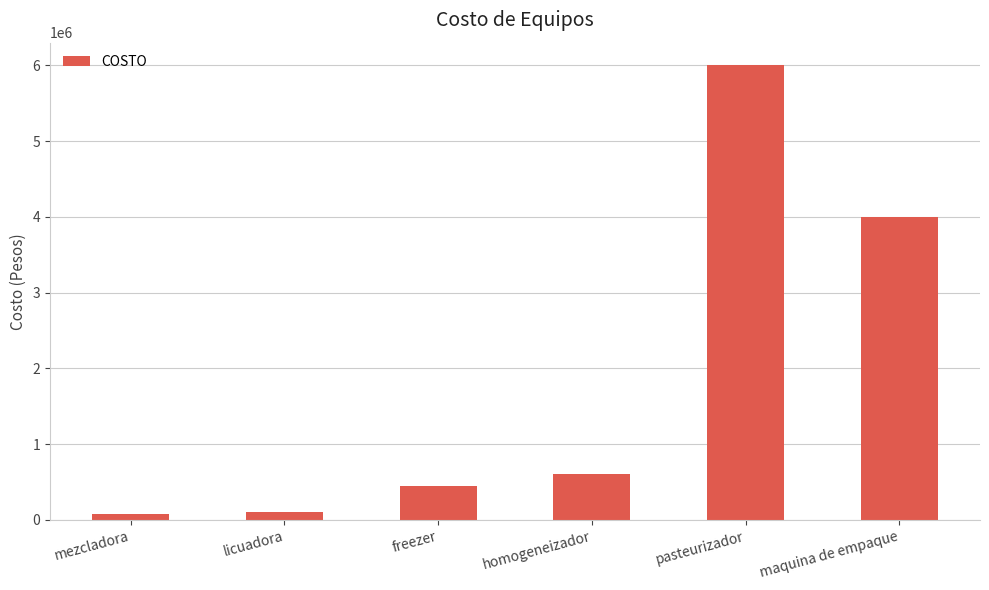

Where is the data nearest to the value 3042000?

maquina de empaque